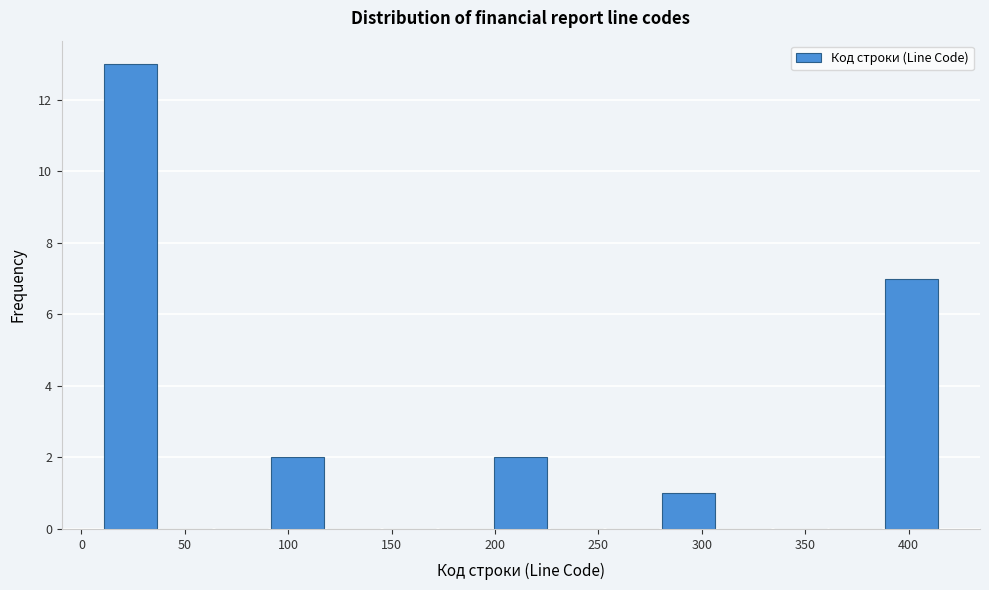

Which range on the x-axis has the tallest bar?

10 to 37